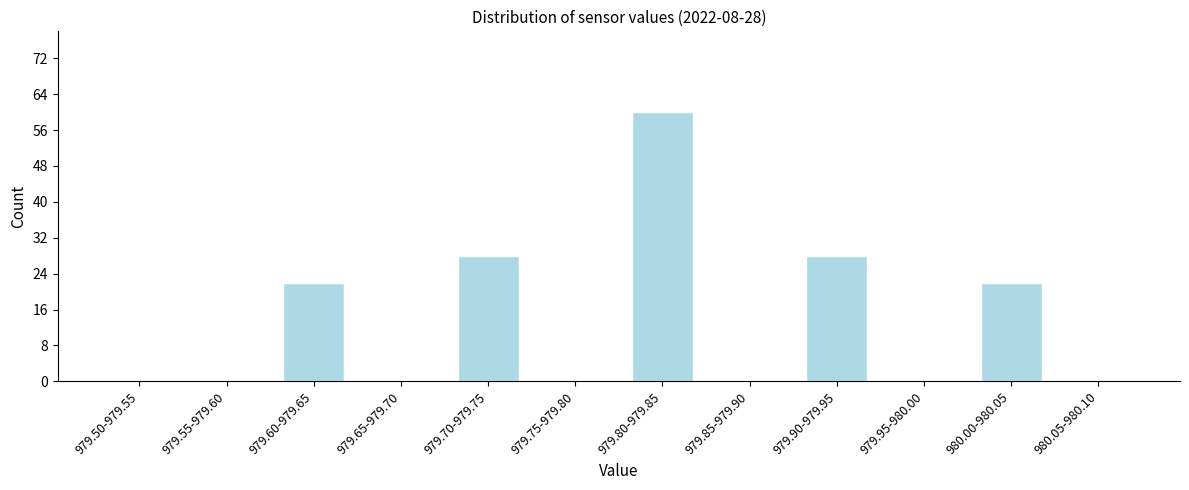

Reading left to right, list all the values displayed in this chart.

979.50-979.55=0	979.55-979.60=0	979.60-979.65=22	979.65-979.70=0	979.70-979.75=28	979.75-979.80=0	979.80-979.85=60	979.85-979.90=0	979.90-979.95=28	979.95-980.00=0	980.00-980.05=22	980.05-980.10=0